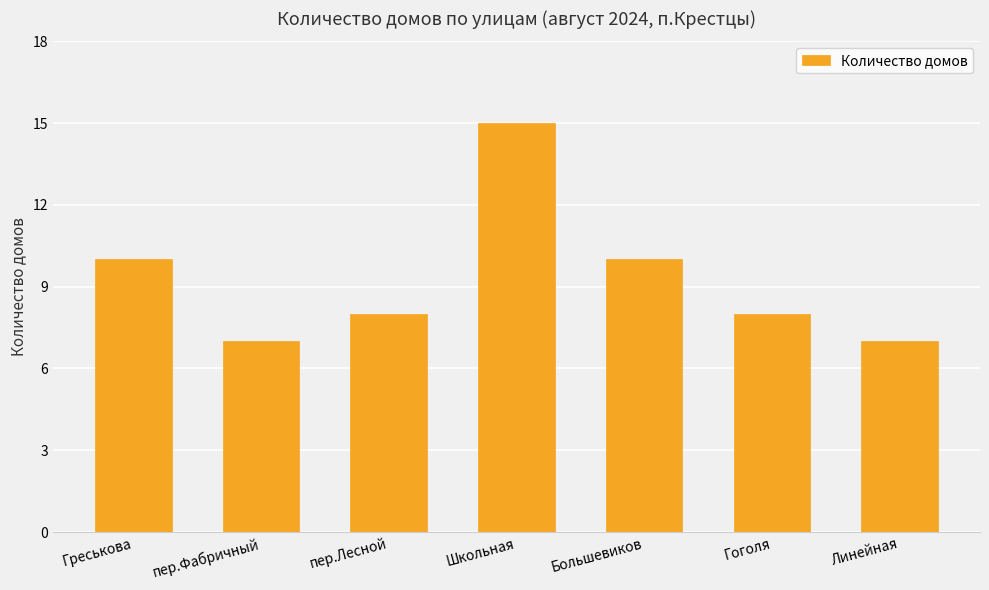

What is the difference between the maximum and second lowest values?

8